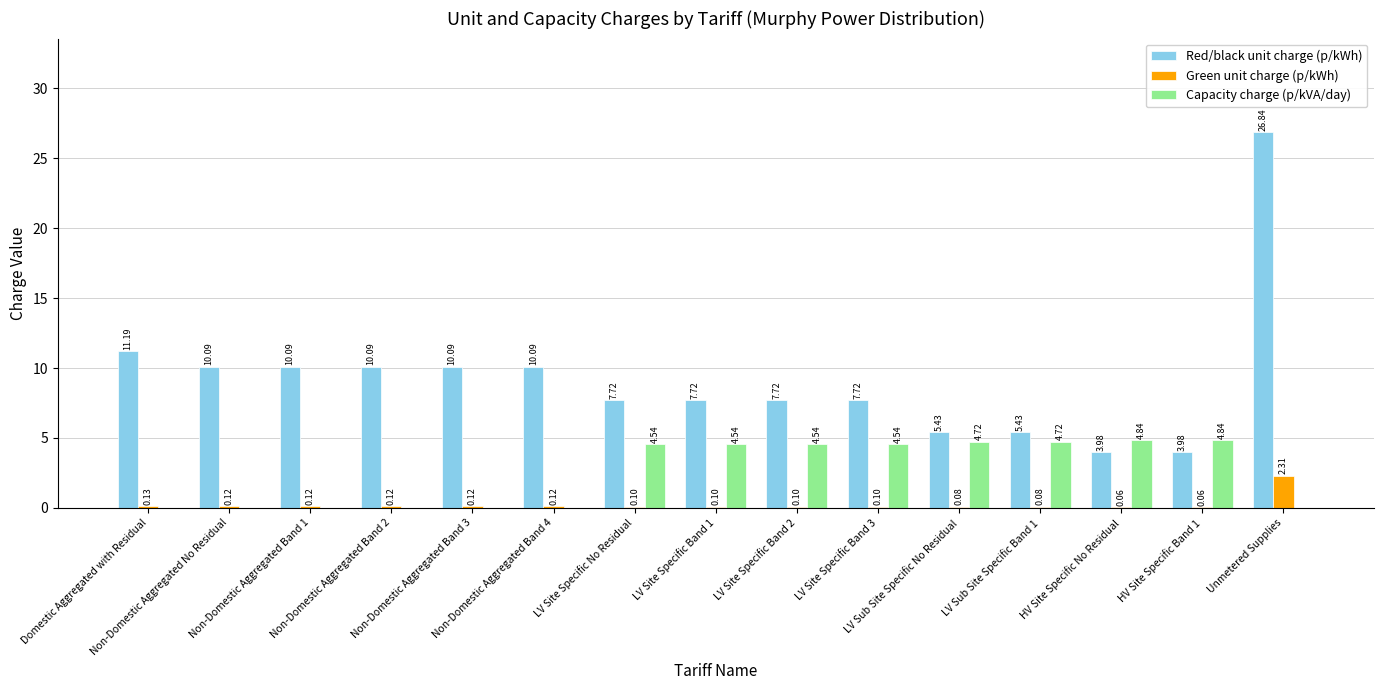

How many groups of bars are there?

15